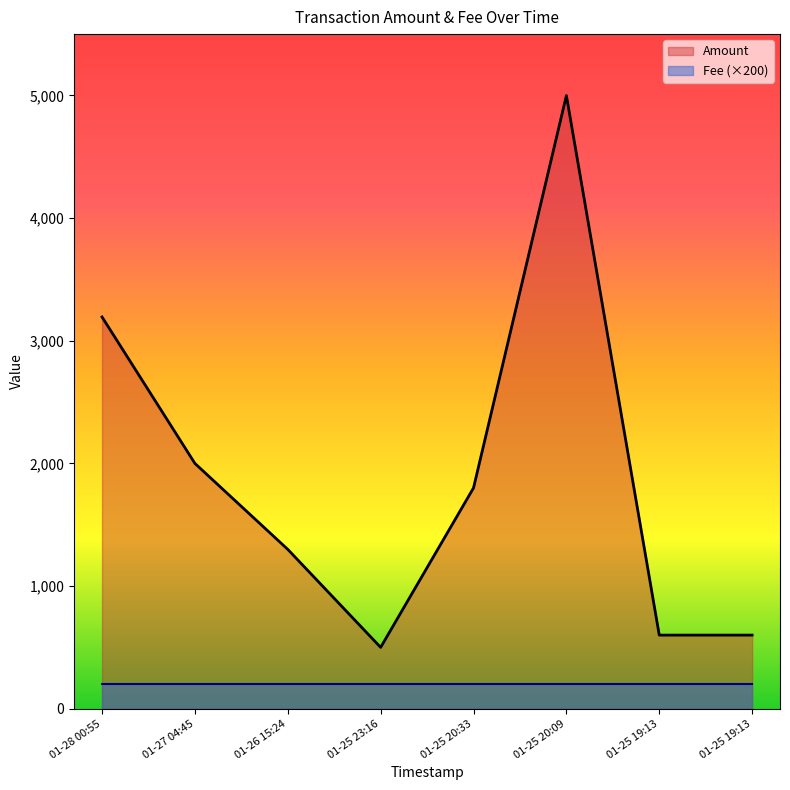

What is the label of the 8th point from the right?

01-28 00:55